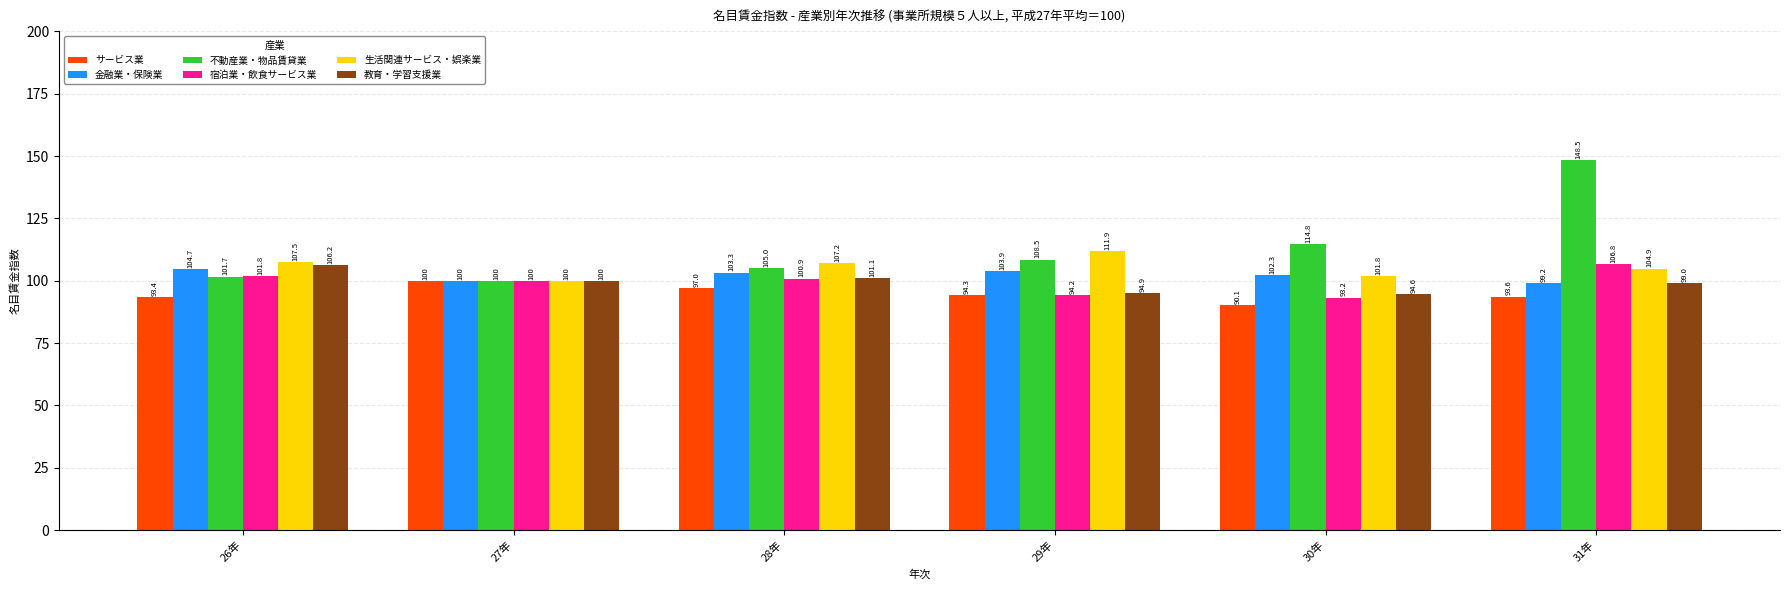

What is the maximum value shown in the chart?

148.5